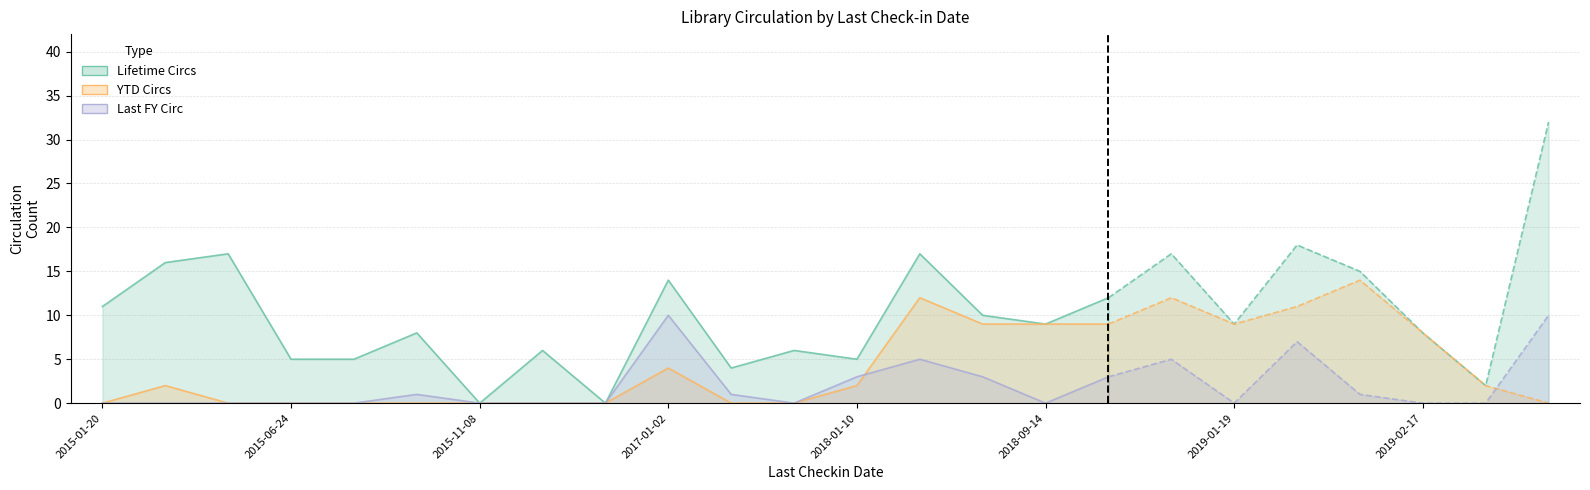

Between 2017-01-02 and 2019-02-20, which series saw the biggest shift?

Lifetime Circs